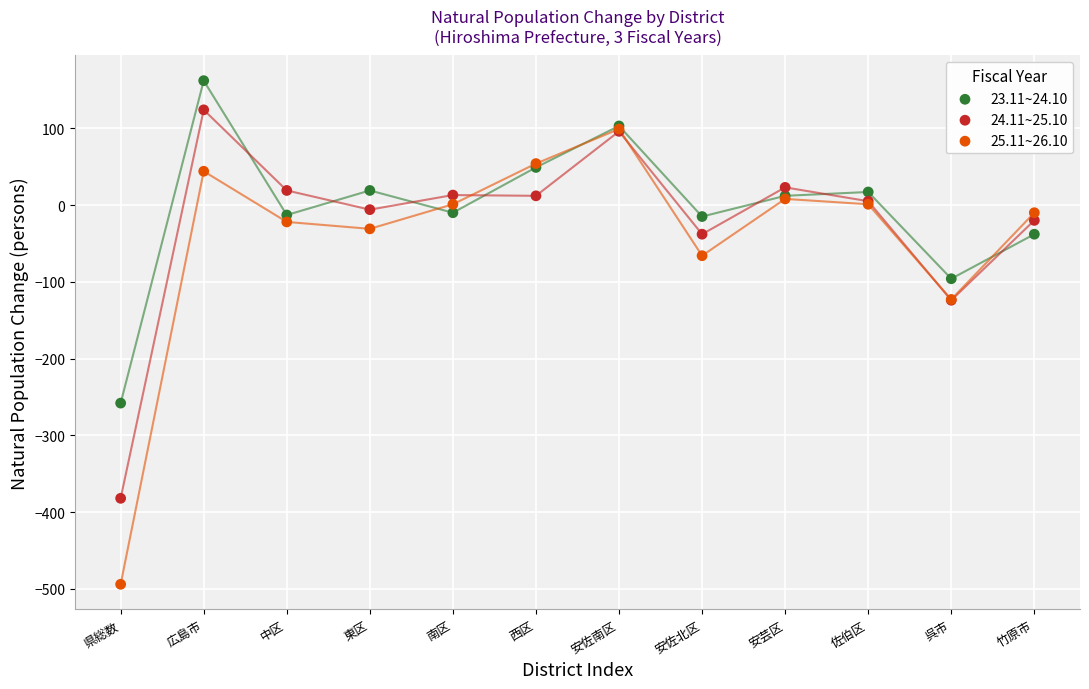

What are all the series names shown in the legend?

23.11~24.10, 24.11~25.10, 25.11~26.10